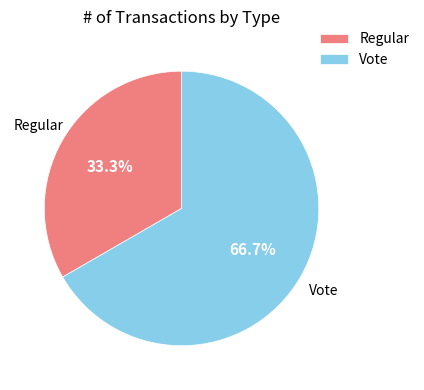

What percentage is the Vote slice, to the nearest percent?

67%